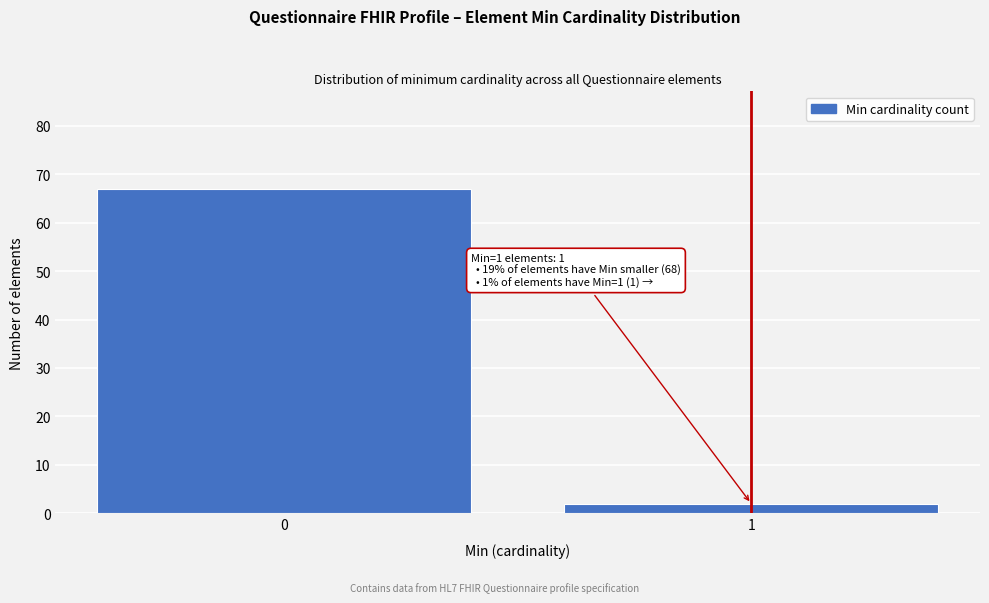

Reading left to right, list all the values displayed in this chart.

0=67	1=2